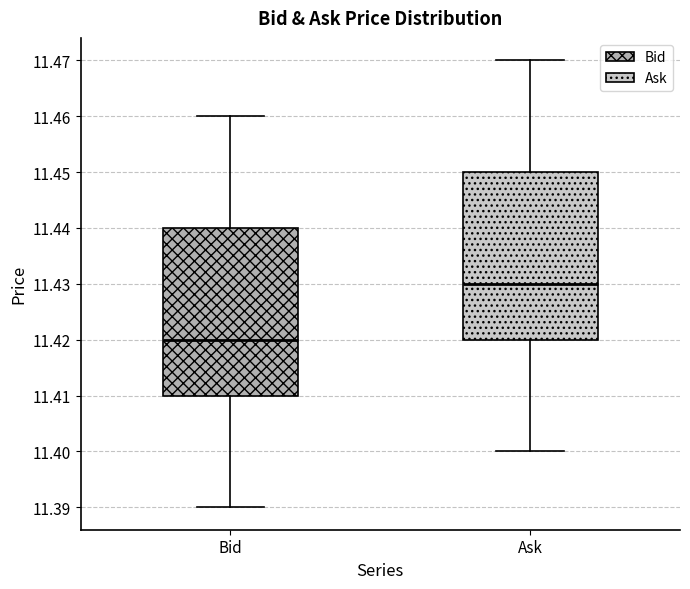

Where does the median line of the box for Ask sit on the y-axis? The values are not printed on the chart, so give them approximately, as read against the axis.

11.43